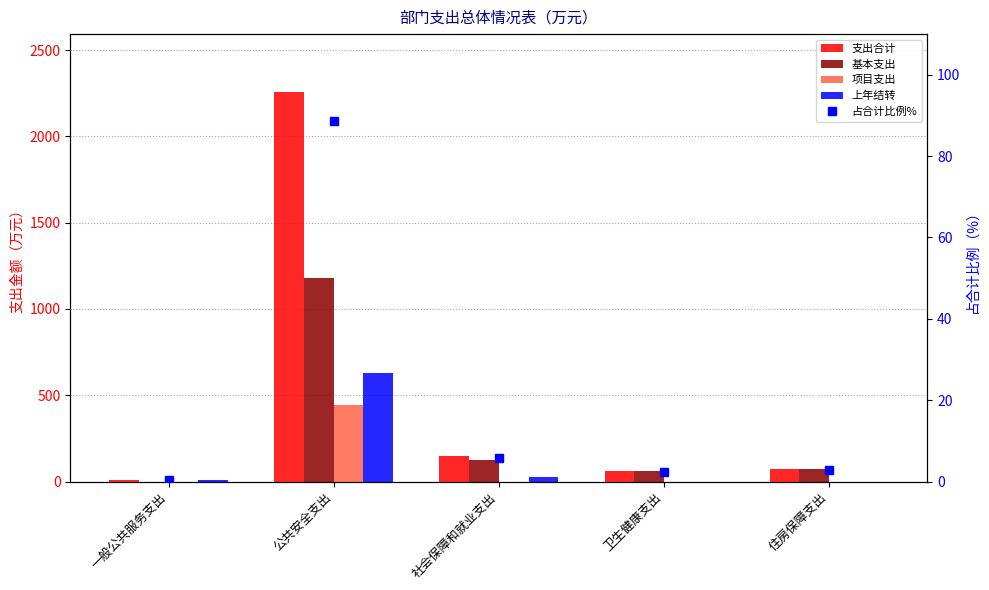

What is the spread (max minus min) of values at 公共安全支出?

2165.7